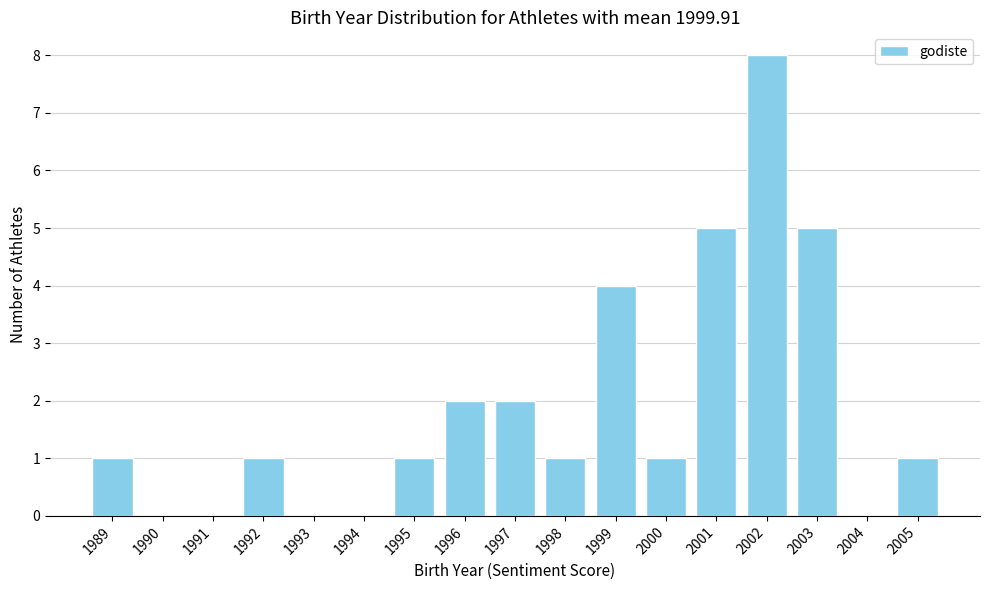

How tall is the bar that spans 2001.5 to 2002.5 on the x-axis? The values are not printed on the chart, so give them approximately, as read against the axis.

8